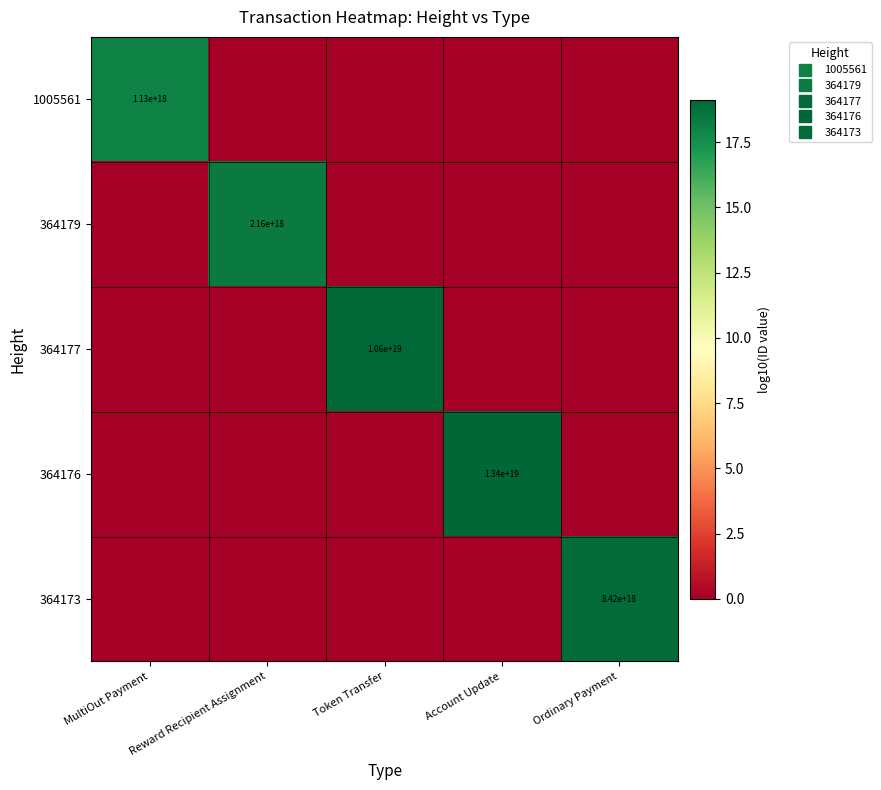

Where is 364177 nearest to the value 9?

MultiOut Payment